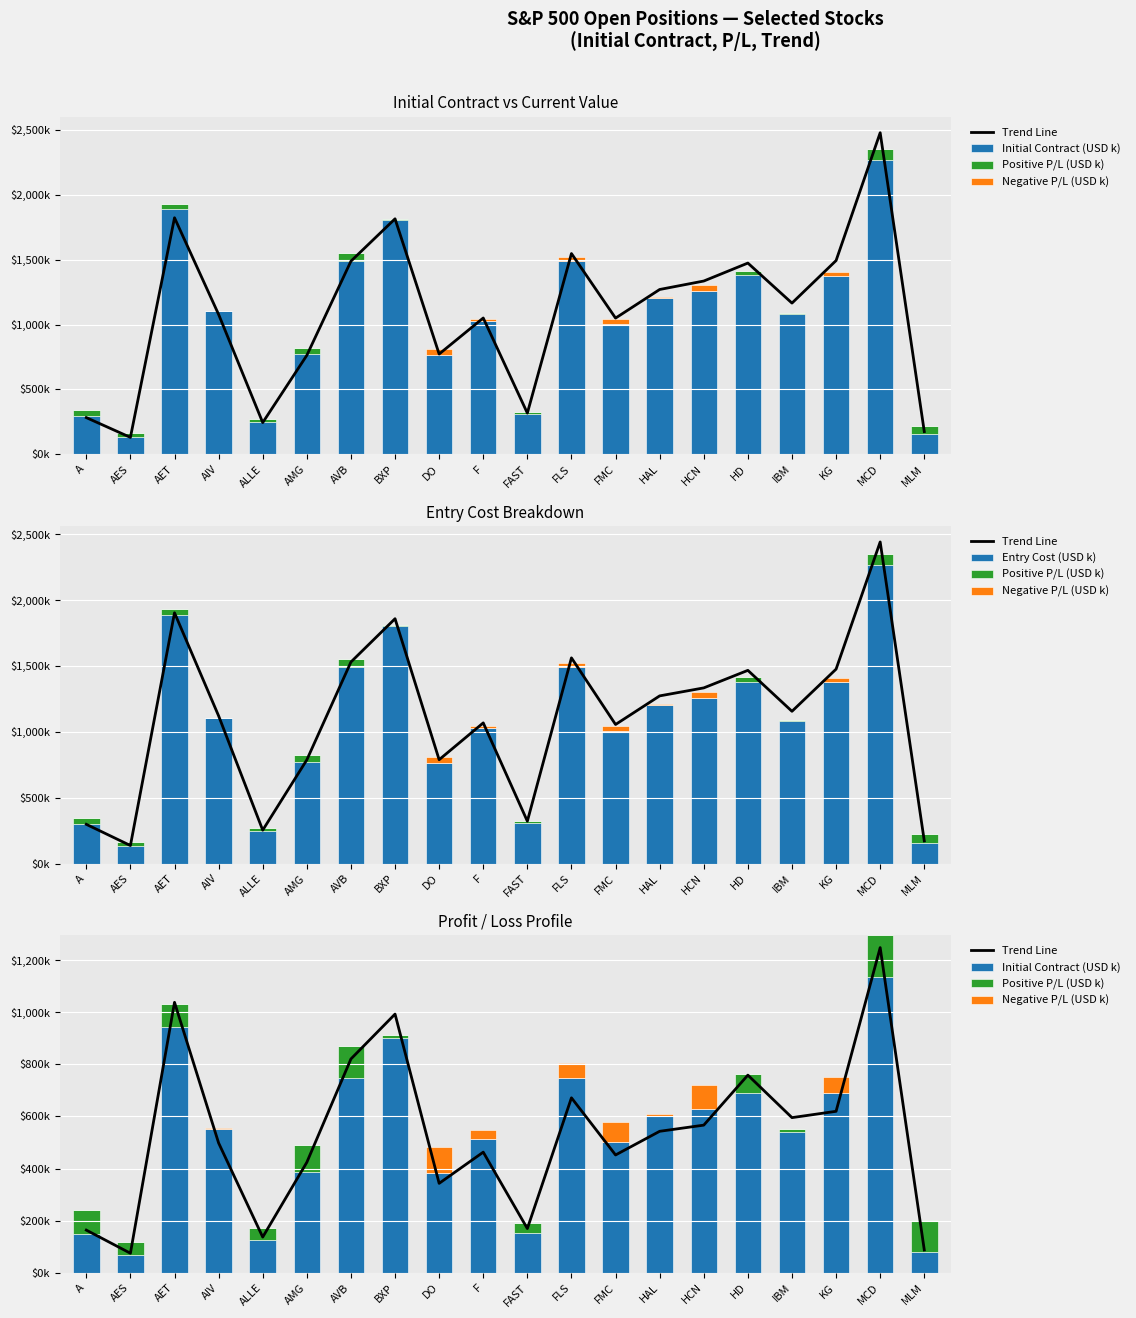

How many data points does each series have?

20